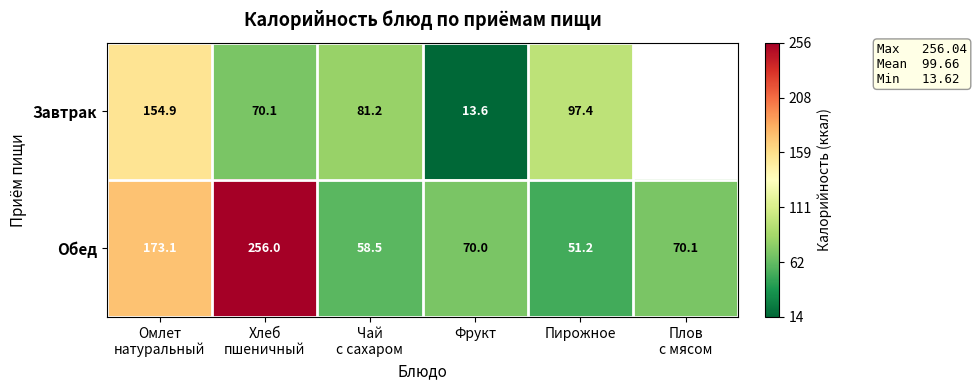

What is the maximum value for Обед?

256.0